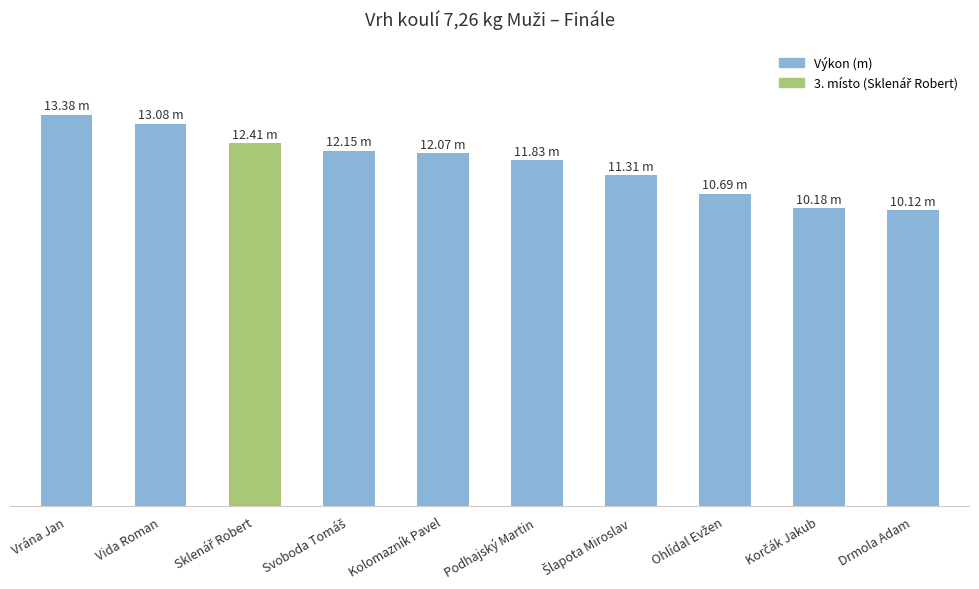

Approximately how many times larger is the value at Korčák Jakub compared to Kolomazník Pavel?

0.8